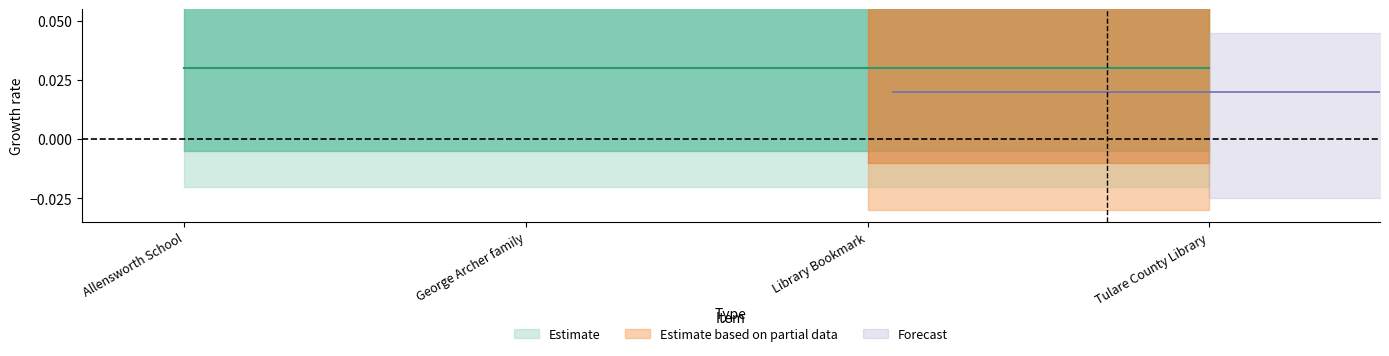

What is the difference between the highest and lowest values at Library Bookmark?

1